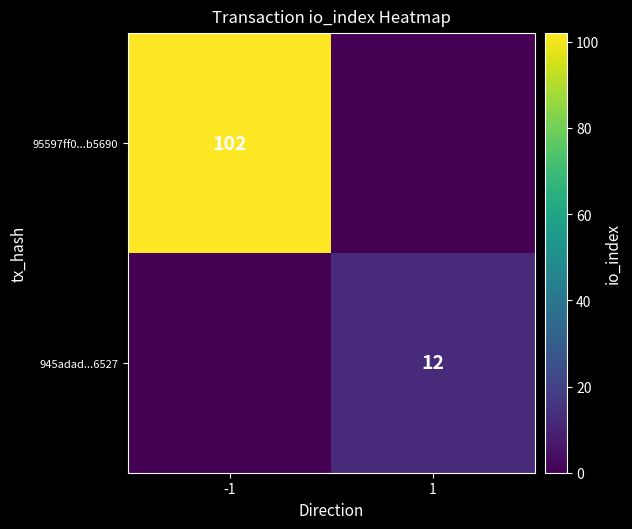

The value of 95597ff0...b5690 at -1 is 102. True or false?

True